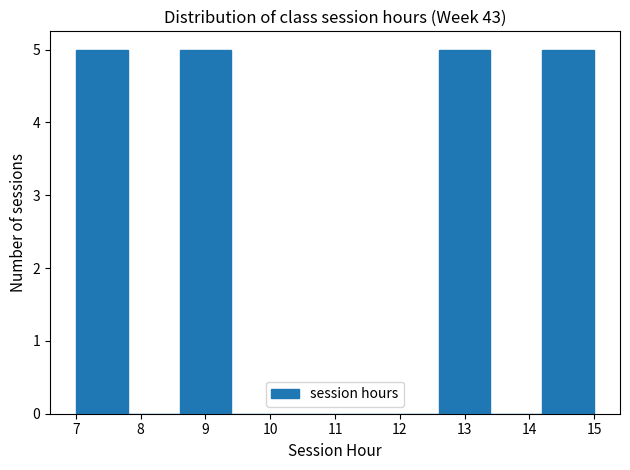

Reading left to right, transcribe this chart: for each bar, give the range it covers on the x-axis and its height. The values are not printed on the chart, so give them approximately, as read against the axis.

7.0 to 7.8: 5
7.8 to 8.6: 0
8.6 to 9.4: 5
9.4 to 10.2: 0
10.2 to 11.0: 0
11.0 to 11.8: 0
11.8 to 12.6: 0
12.6 to 13.4: 5
13.4 to 14.2: 0
14.2 to 15.0: 5